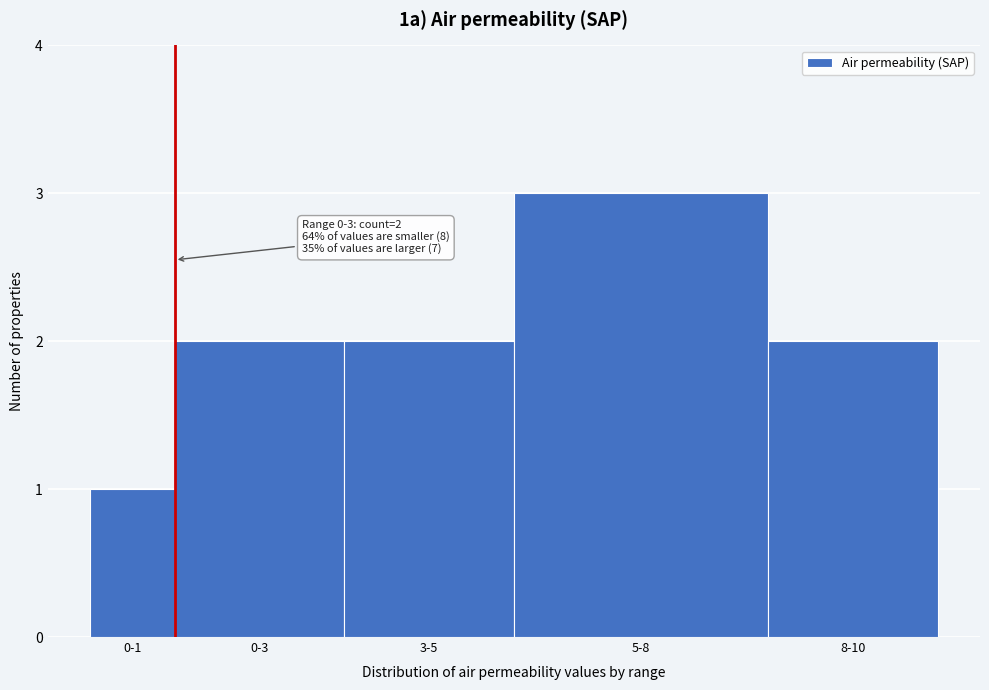

Reading left to right, extract all data points from this chart.

0-1=1	0-3=2	3-5=2	5-8=3	8-10=2